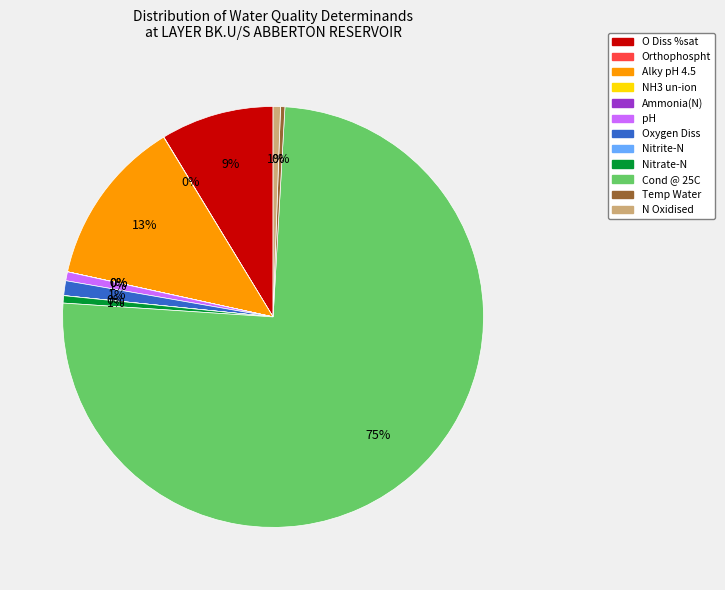

What percentage is the Nitrate-N slice, to the nearest percent?

1%